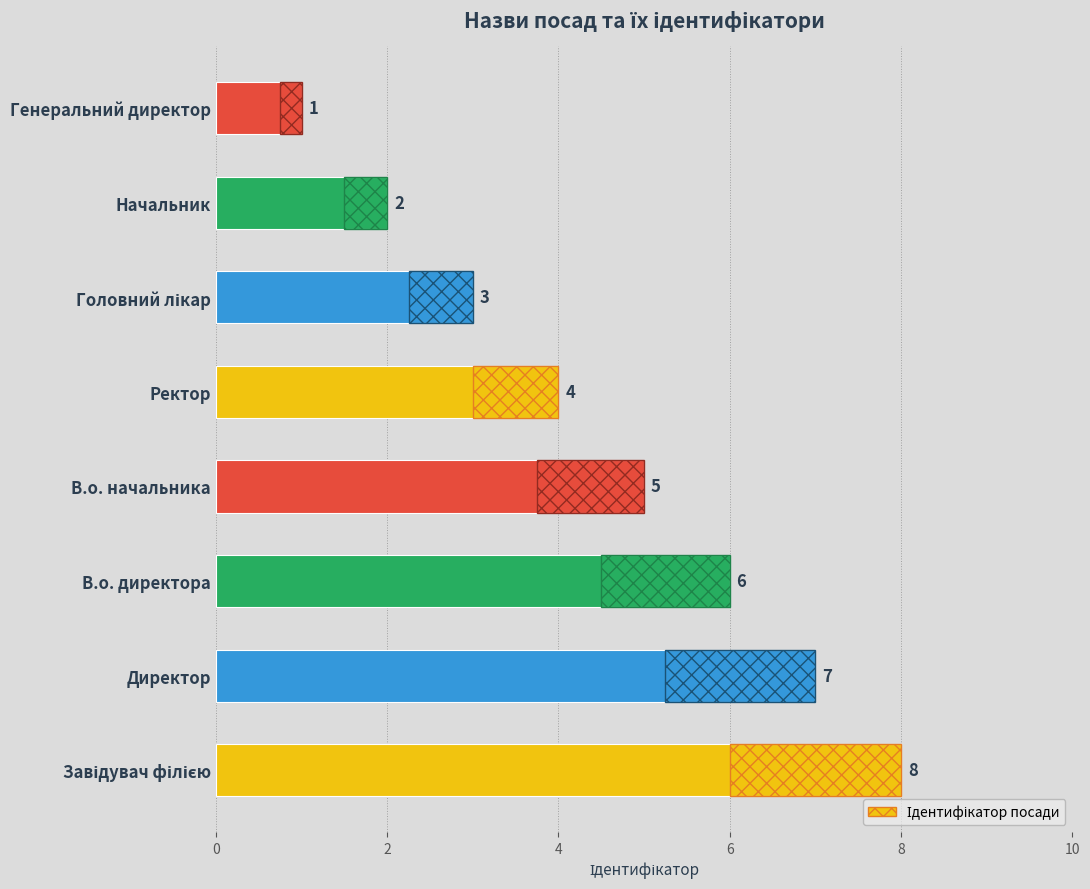

What is the sum of all values?

36